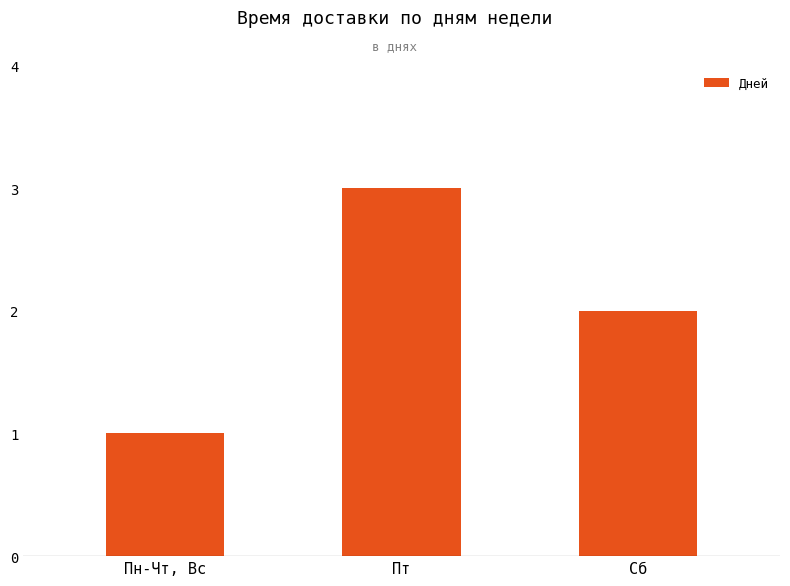

List the labels in order of value, largest first.

Пт, Сб, Пн-Чт, Вс